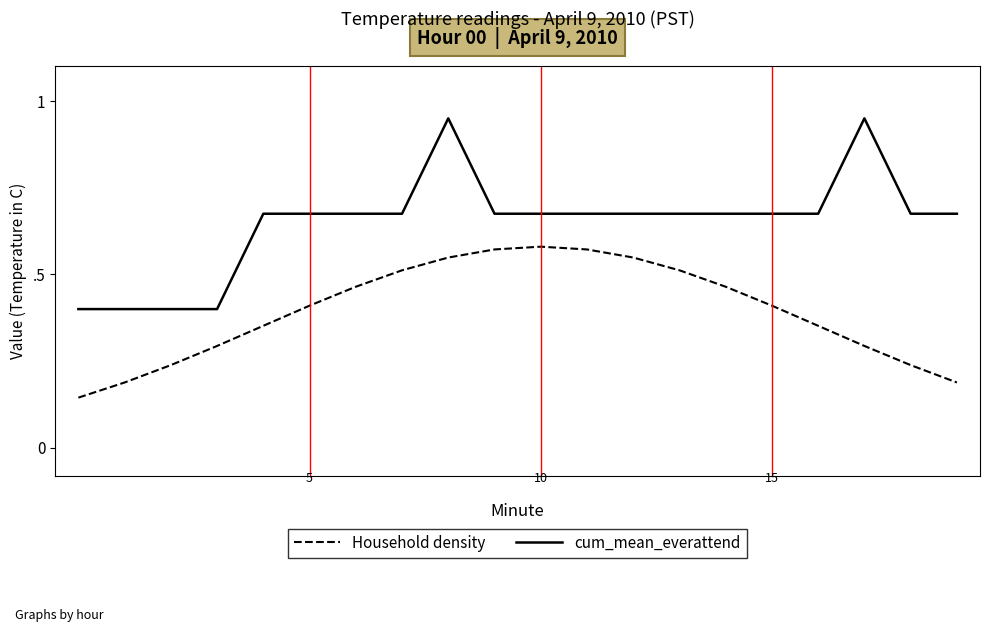

What are all the series names shown in the legend?

Household density, cum_mean_everattend